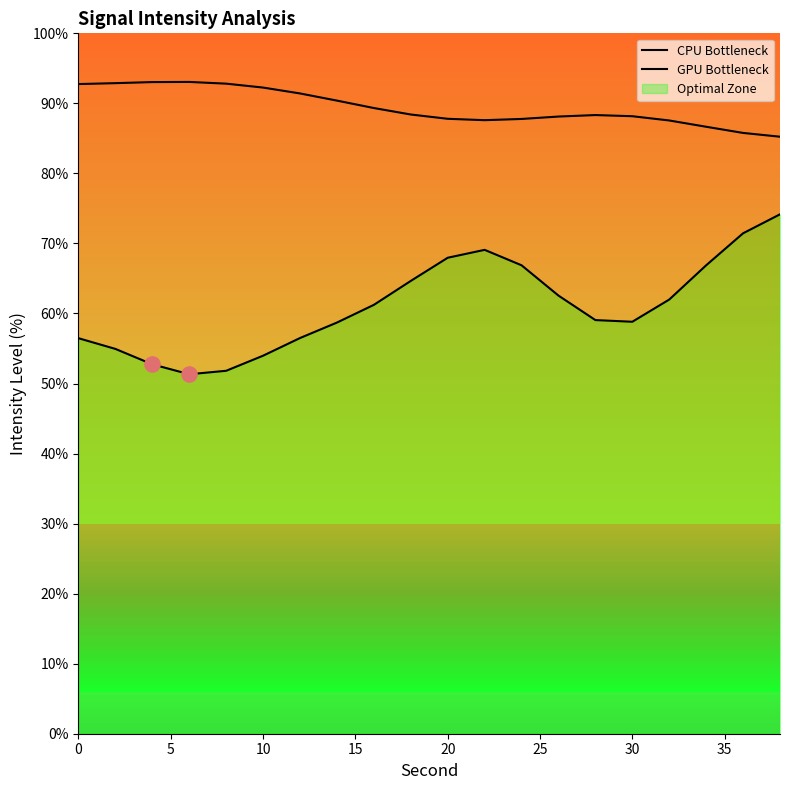

Which series has the largest total across all categories?

GPU Bottleneck